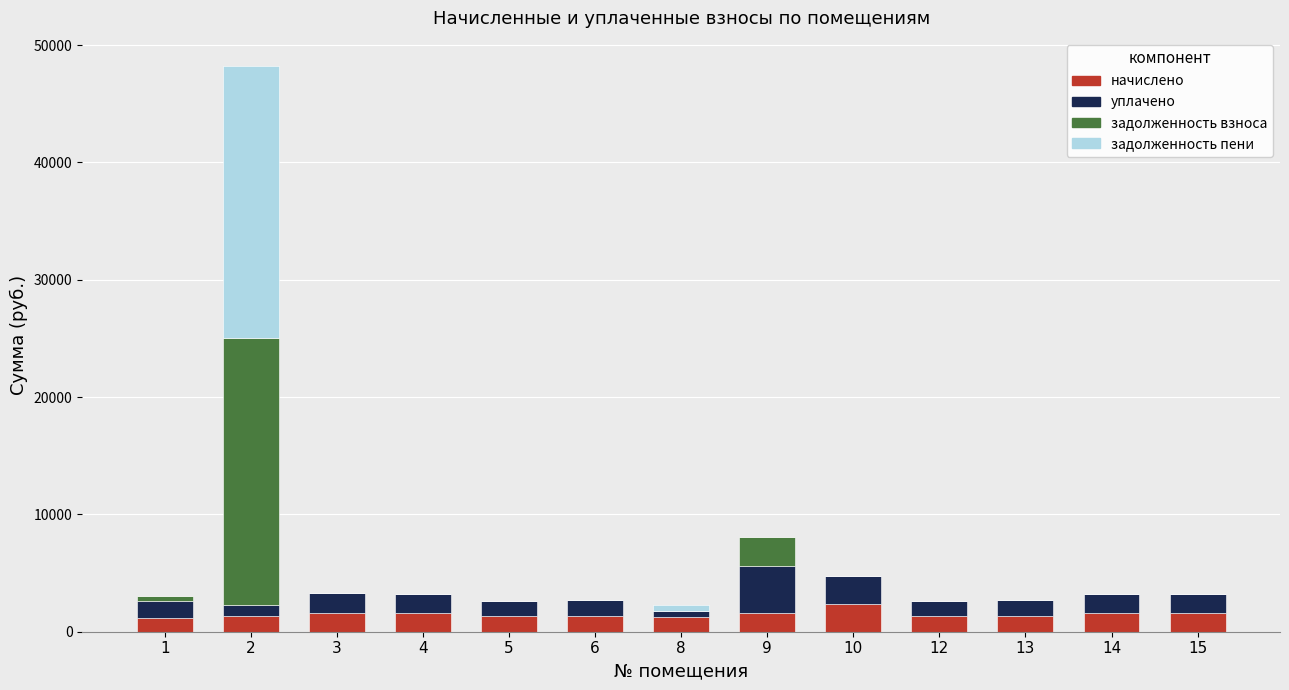

What is the highest value of the начислено series?

2381.8